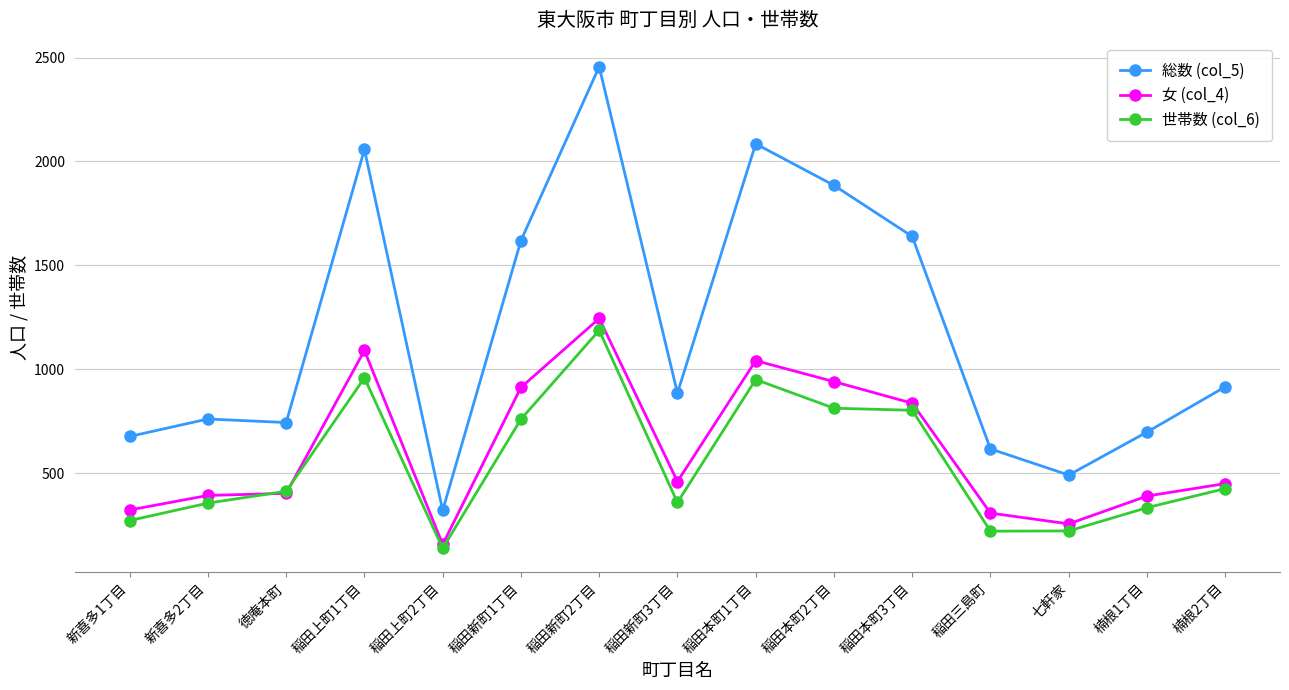

How many lines are shown in the chart?

3